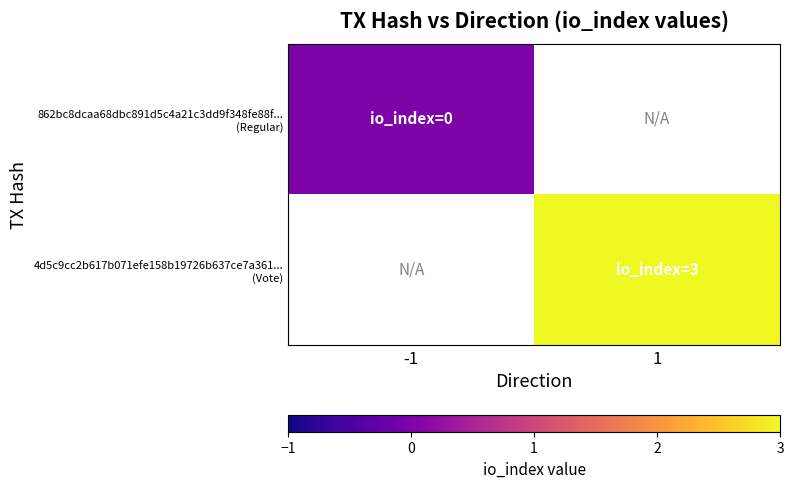

Rank the series by their maximum value, from lowest to highest.

862bc8dcaa68dbc891d5c4a21c3dd9f348fe88f... (Regular), 4d5c9cc2b617b071efe158b19726b637ce7a361... (Vote)